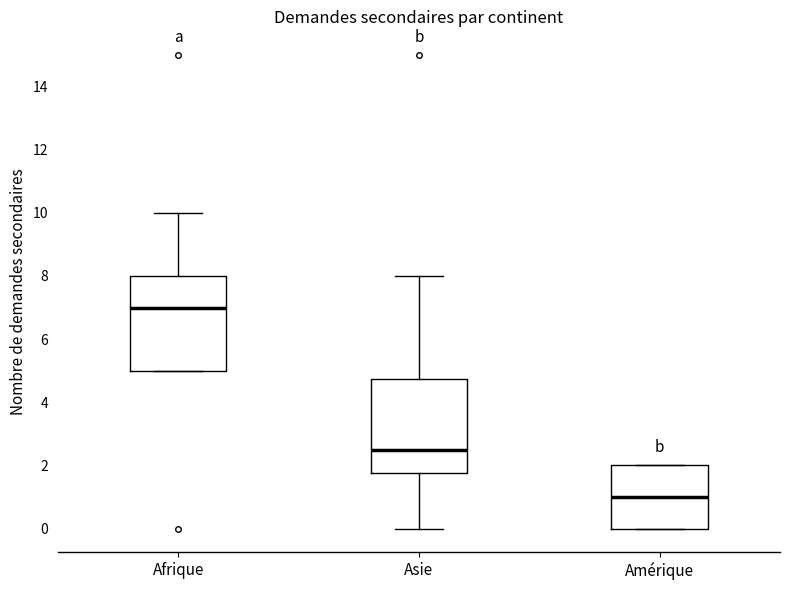

Which box's median line is the highest?

Afrique